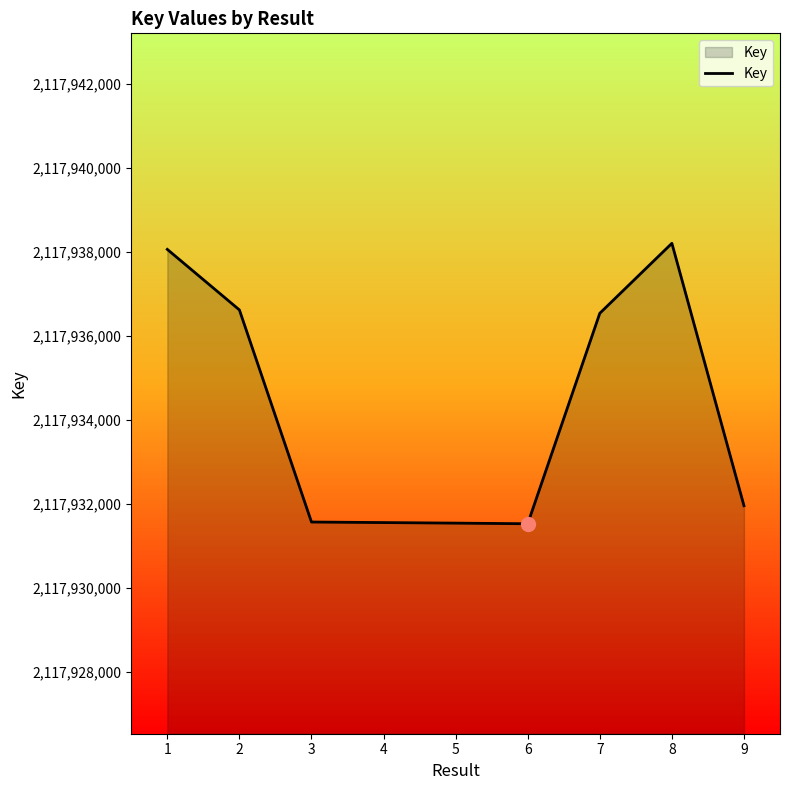

What is the approximate value at 6, to the nearest 50?

2117931550